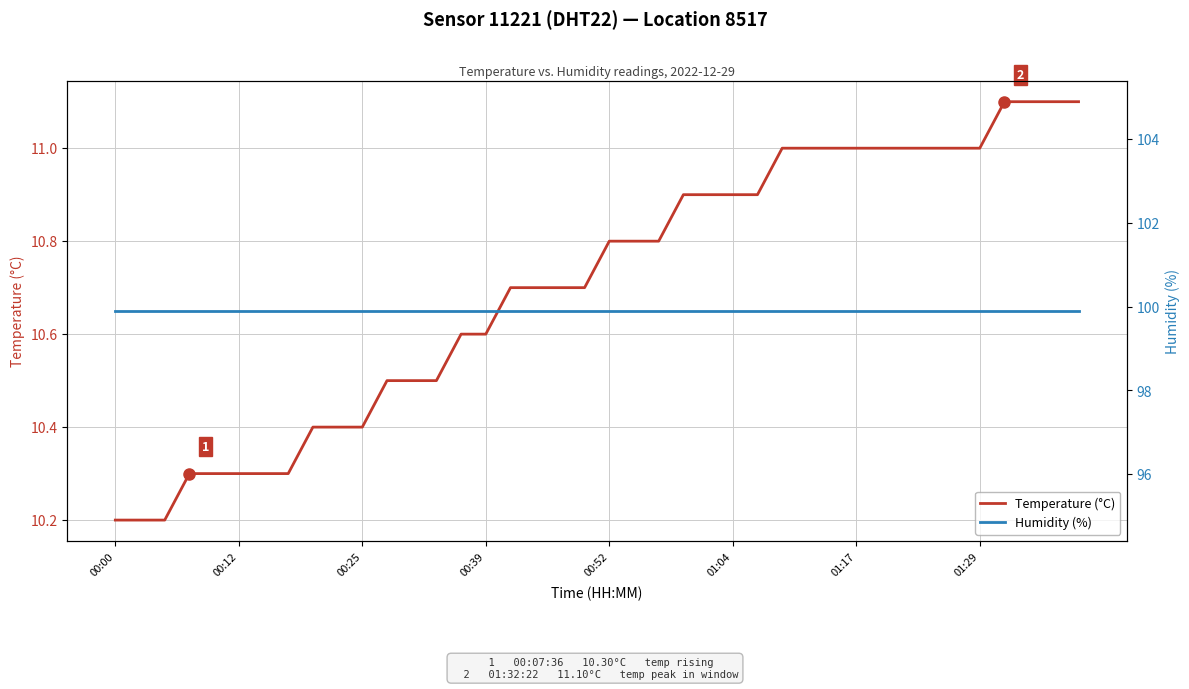

At which category does the chart reach its minimum across all series?

00:00